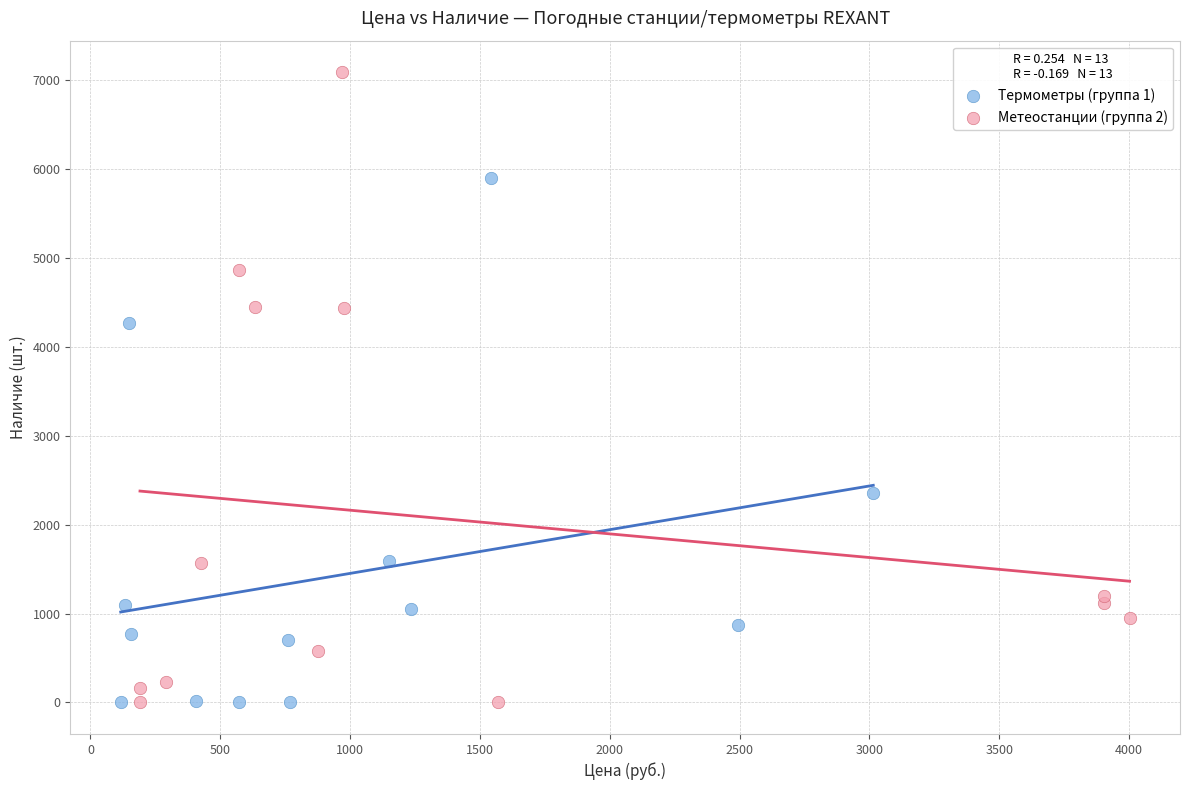

Which series has the widest spread of Y values?

Метеостанции (группа 2)